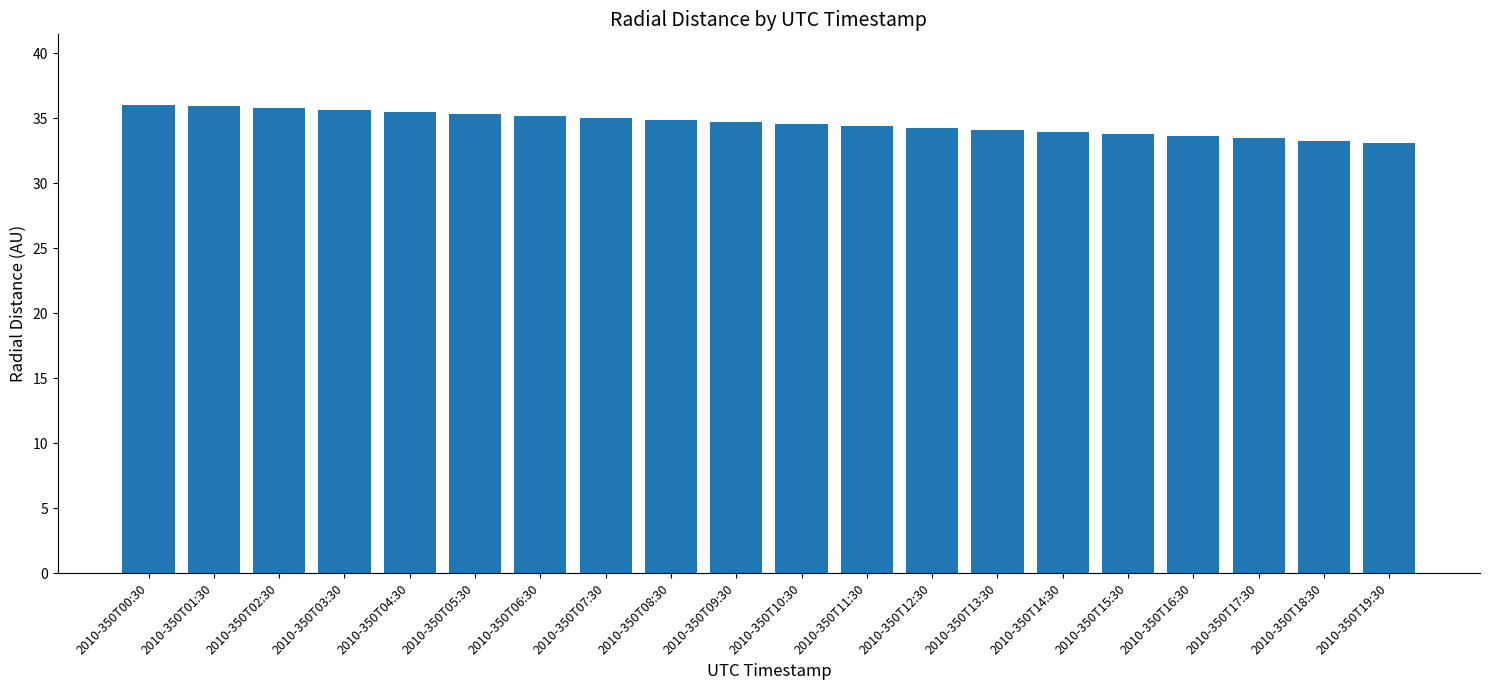

What is the label of the 18th bar from the right?

2010-350T02:30